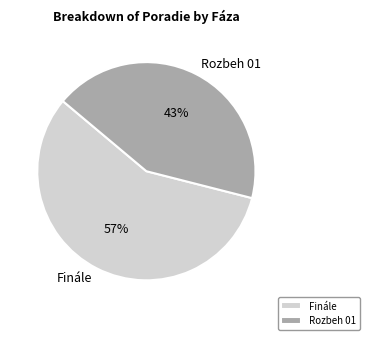

True or false: Finále accounts for 51% of the total.

False